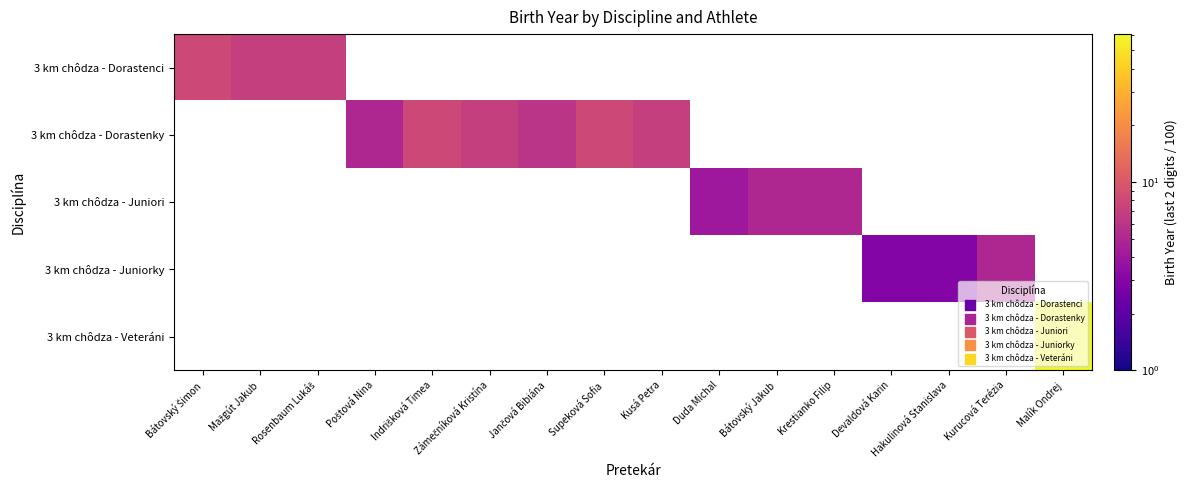

At which category is the sum across all series the highest?

Malík Ondrej